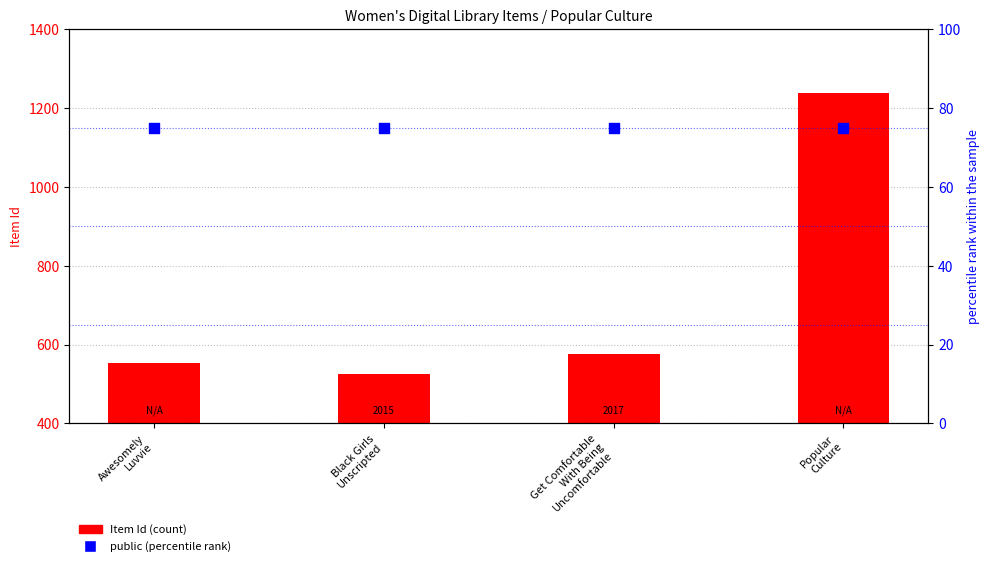

At how many categories does at least one series exceed 426?

4